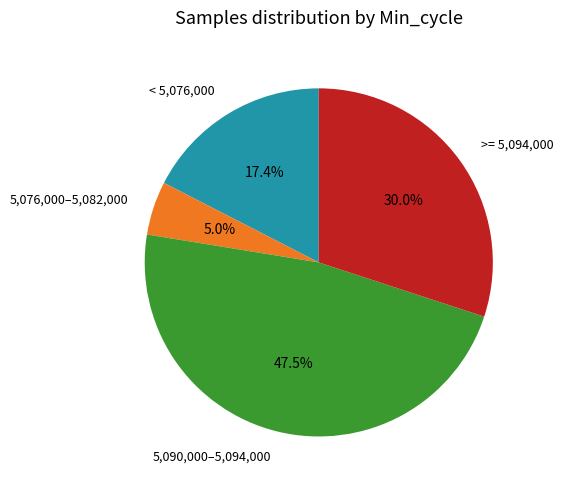

What is the largest slice in the pie chart?

5,090,000–5,094,000